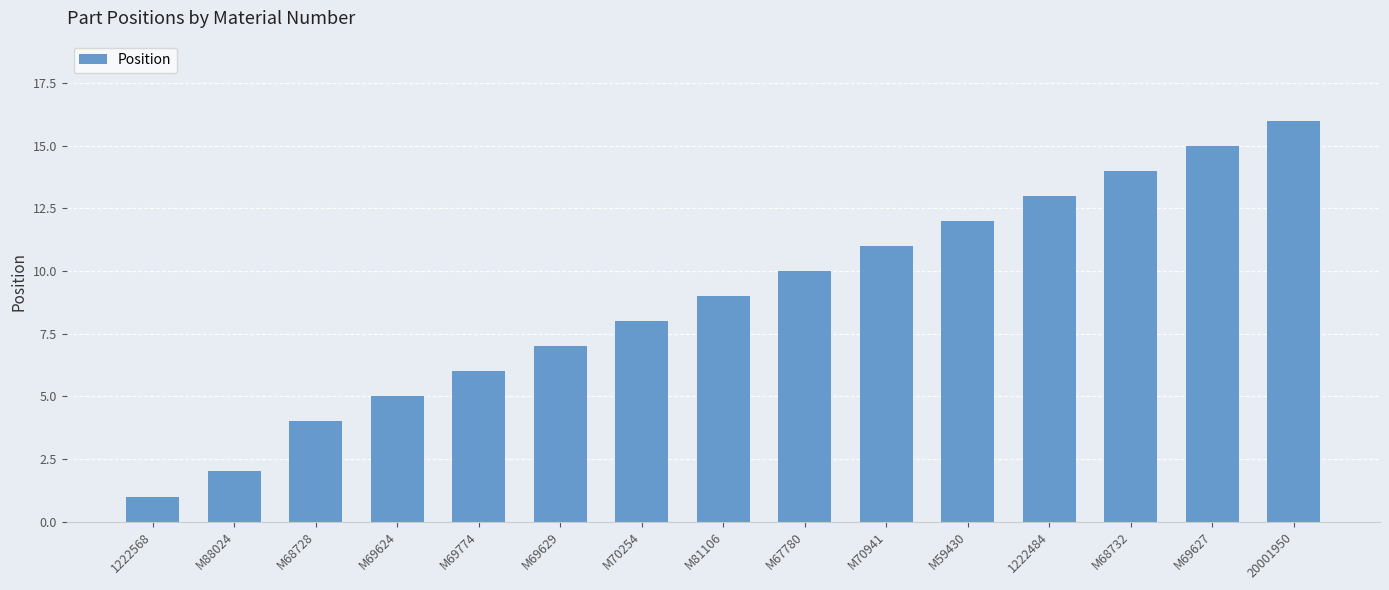

At which label is the value closest to 8?

M70254